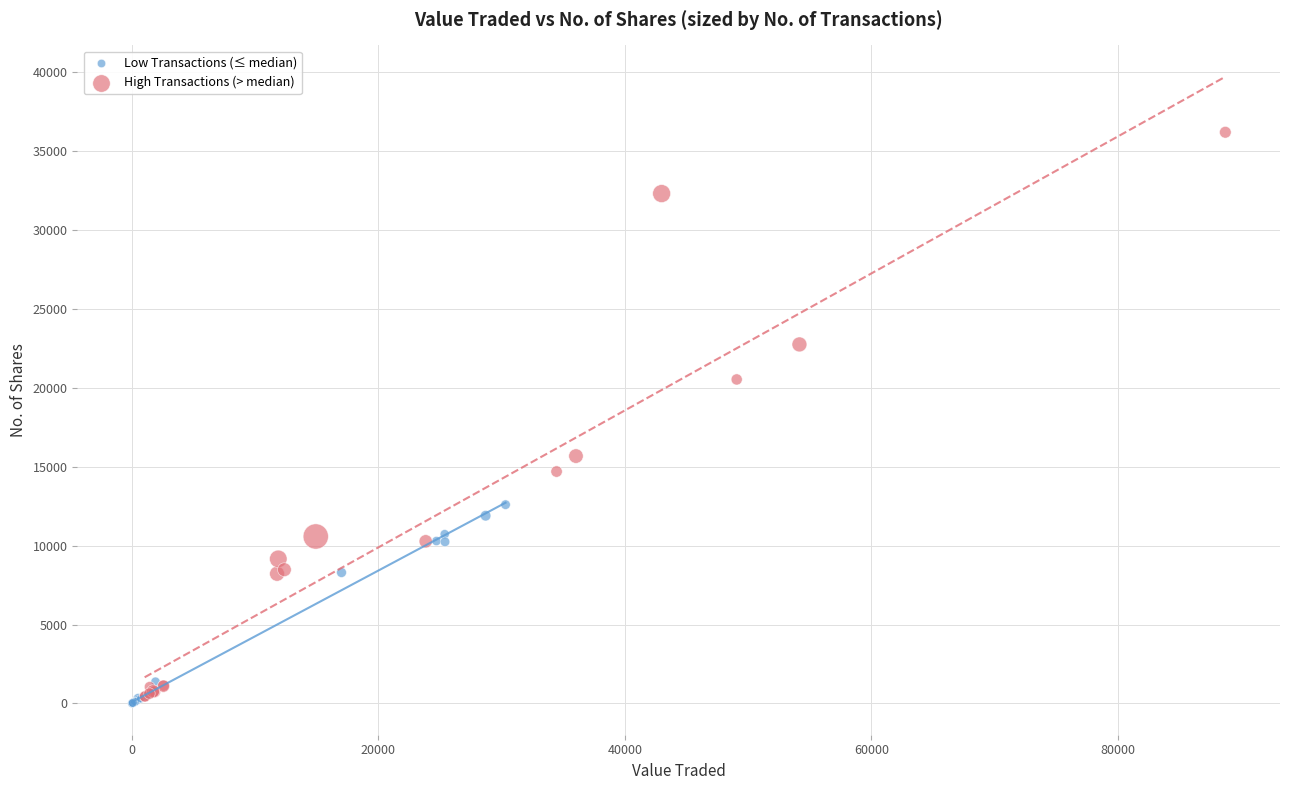

Which series has the largest Y range (max minus min)?

High Transactions (> median)